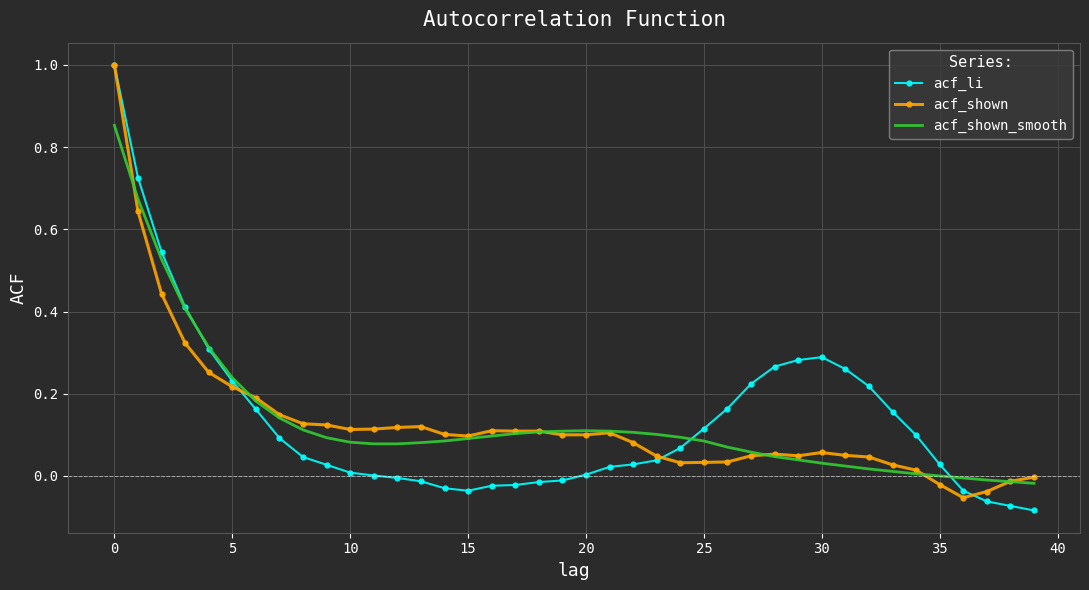

What is the greatest value displayed?

1.0